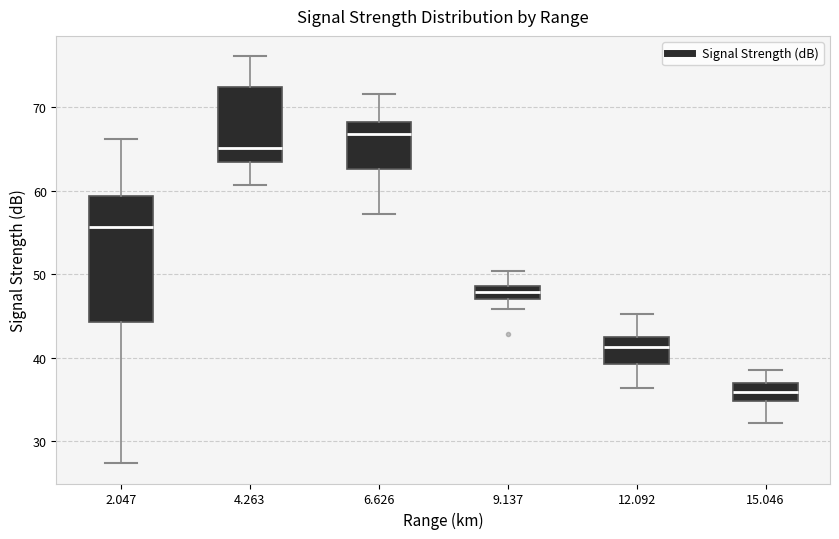

Where is the upper edge of the box at x = 12.092 on the y-axis? The values are not printed on the chart, so give them approximately, as read against the axis.

43